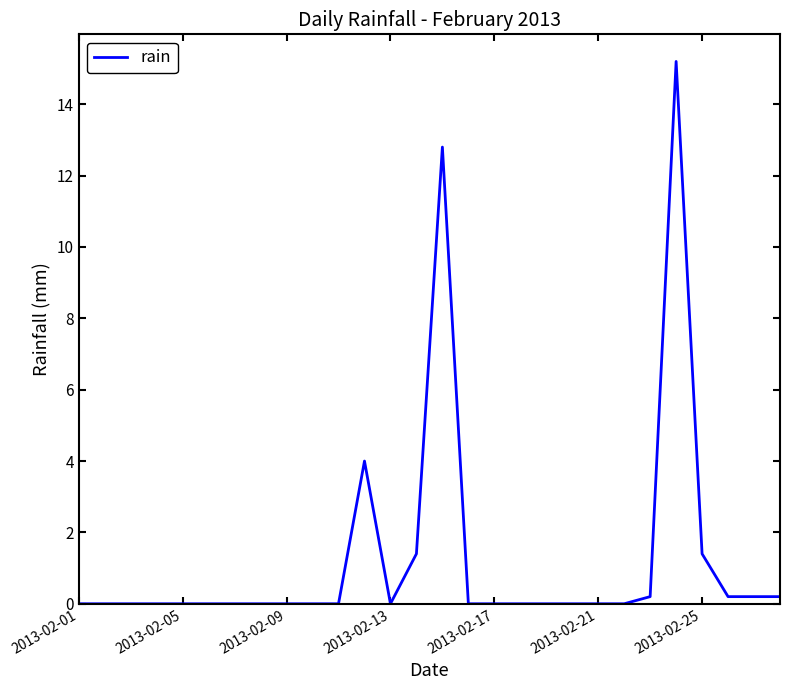

What is the maximum value shown in the chart?

15.2